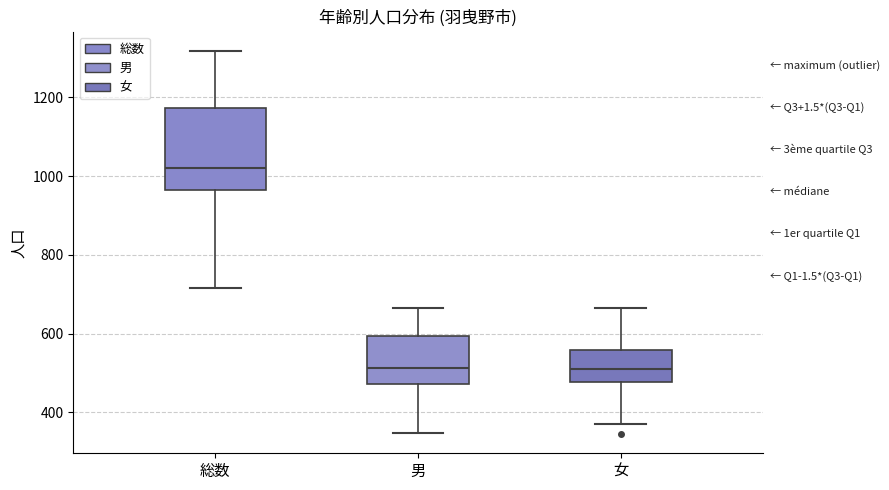

Which box is the tallest, from its lower edge to its upper edge?

総数